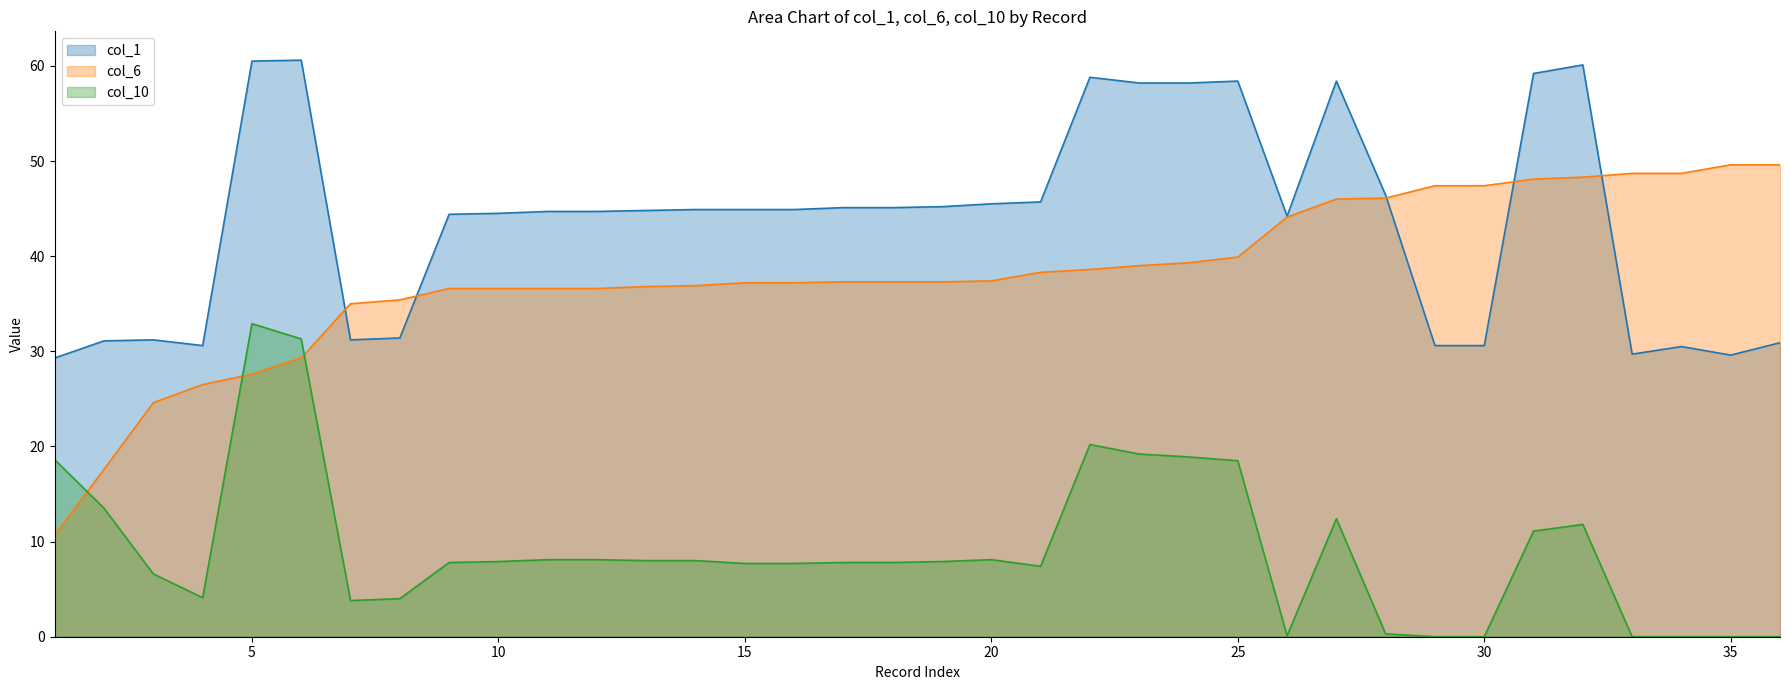

Which series has the widest spread of values?

col_6 (line)